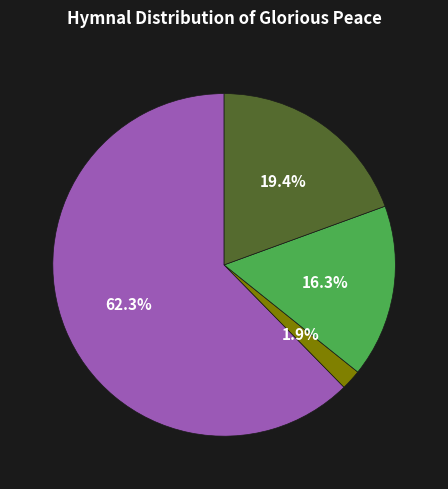

Is there a majority slice in this chart?

Yes